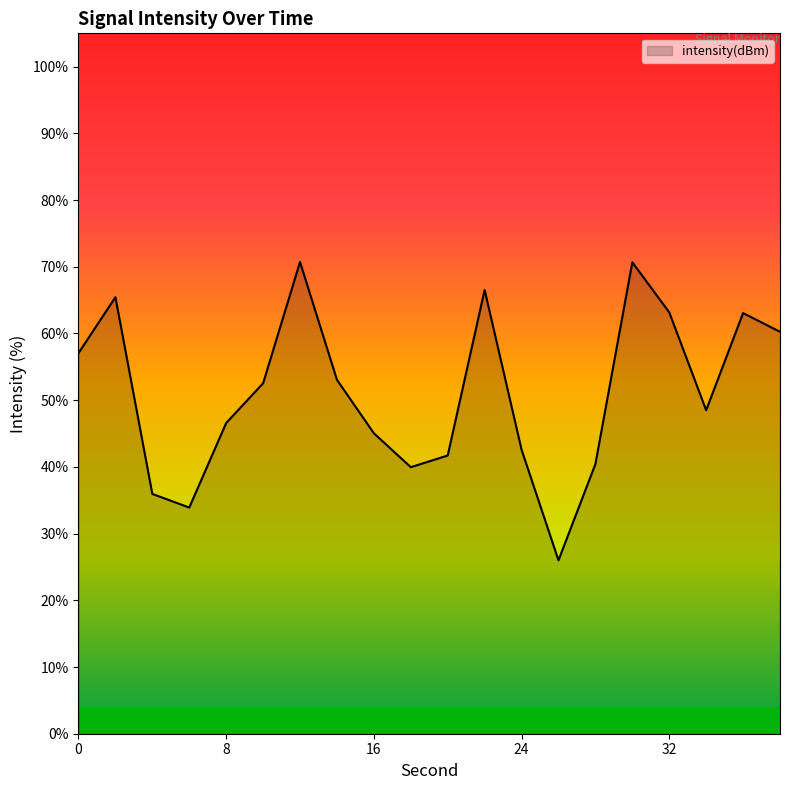

What is the greatest value displayed?

70.7